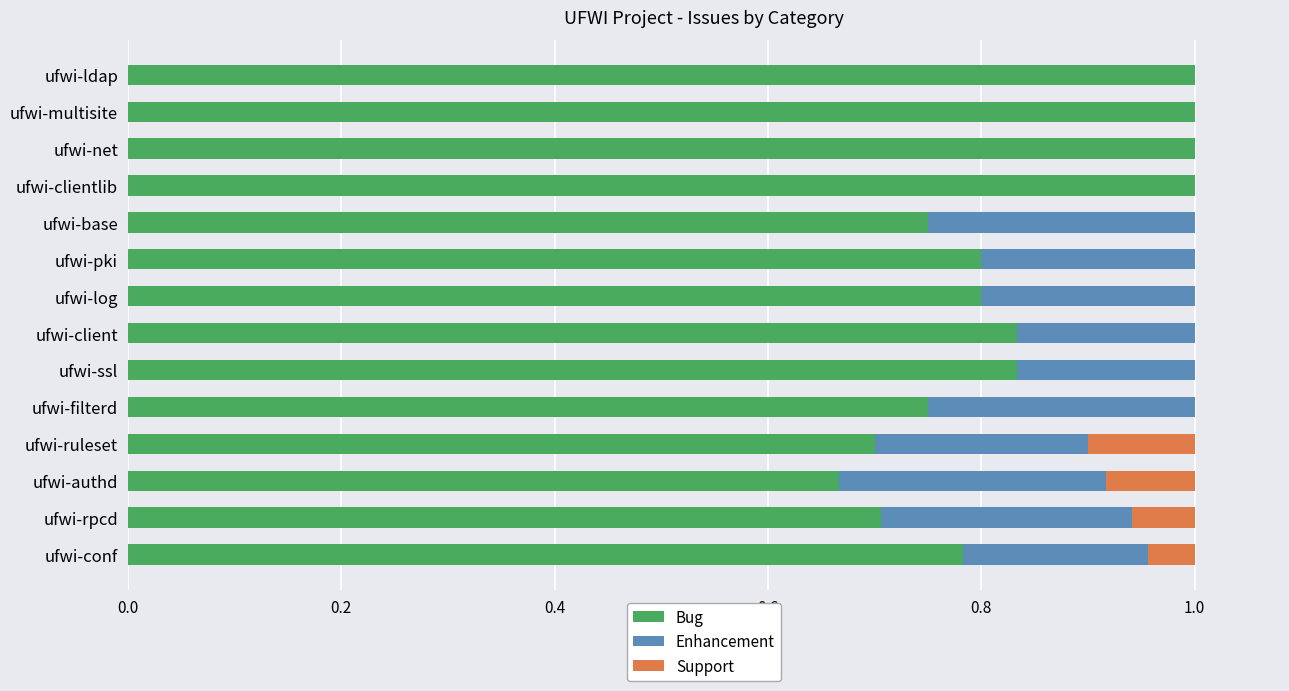

The Bug series shows 1.0 at ufwi-net. True or false?

True